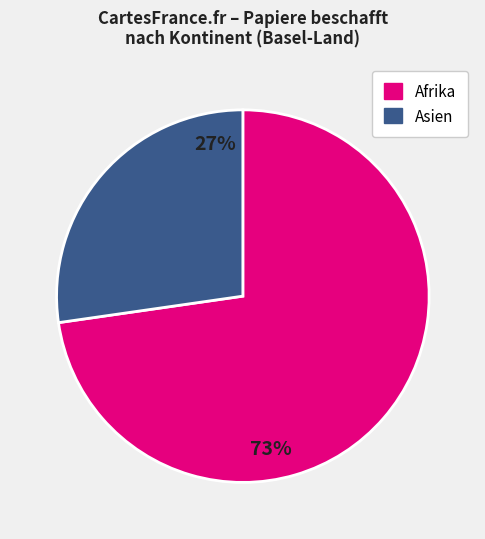

Rank the categories by value from highest to lowest.

Afrika, Asien